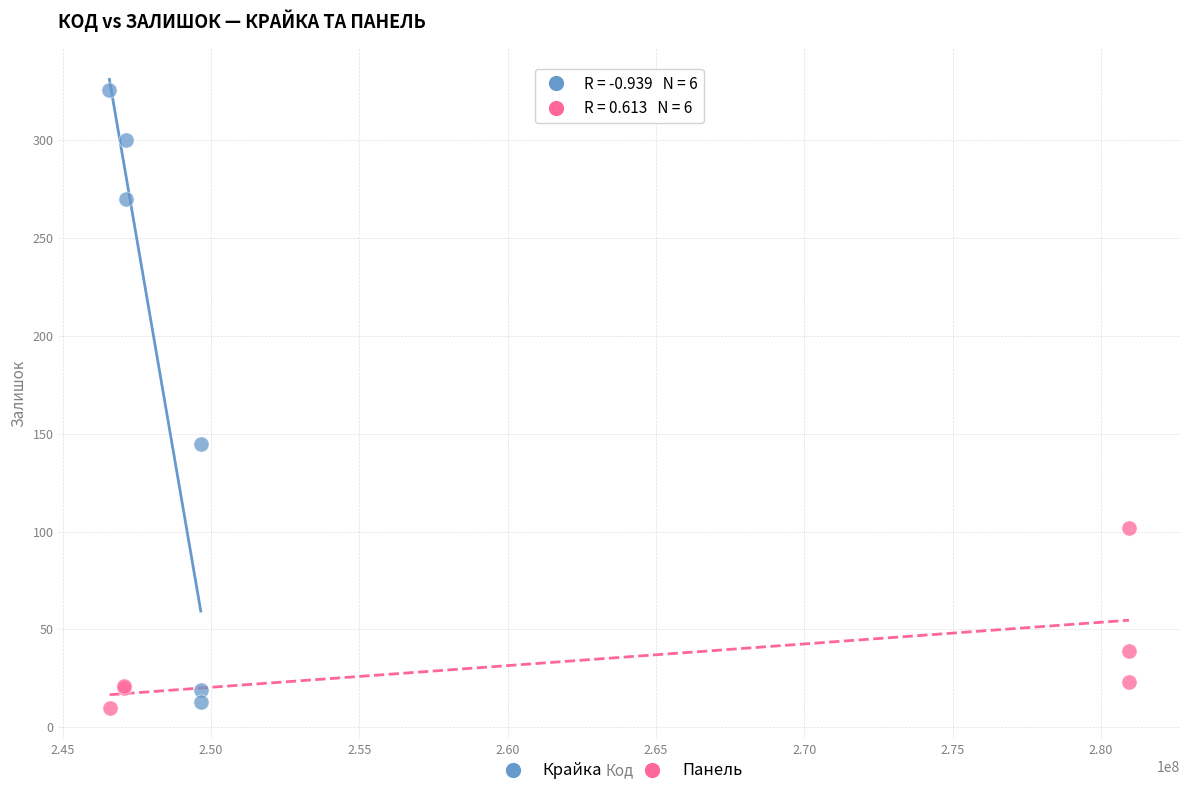

Which series has the widest spread of Y values?

Крайка